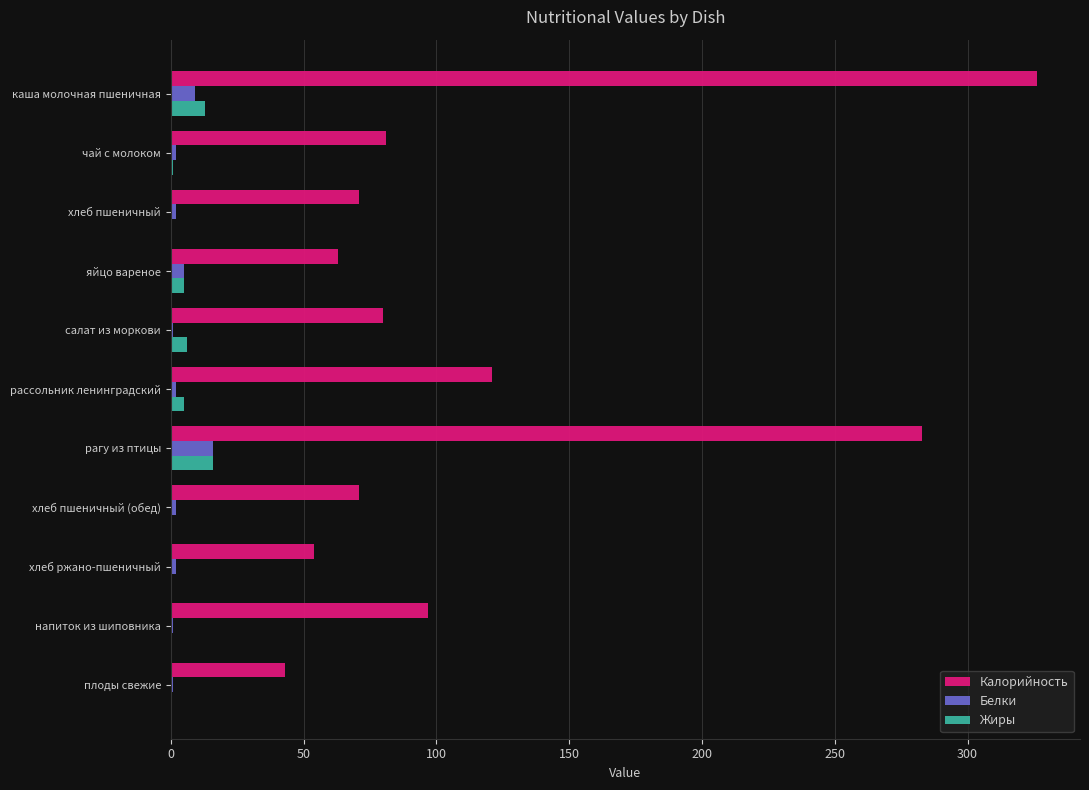

True or false: Калорийность has a value of 142 at салат из моркови.

False